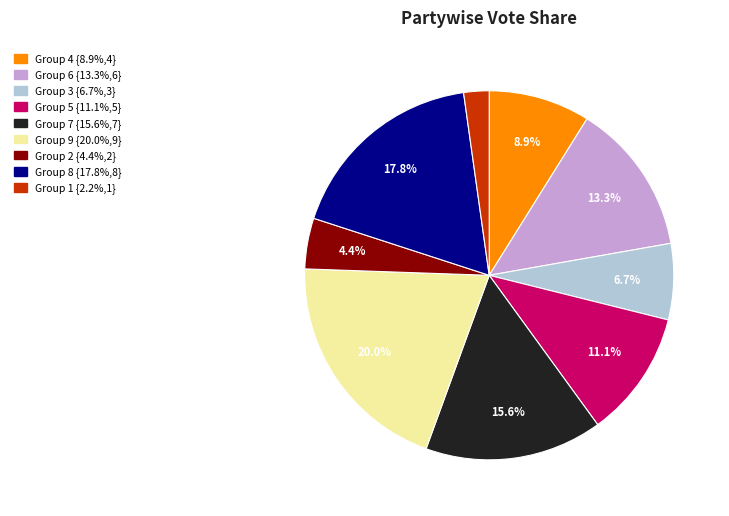

Is there a majority slice in this chart?

No